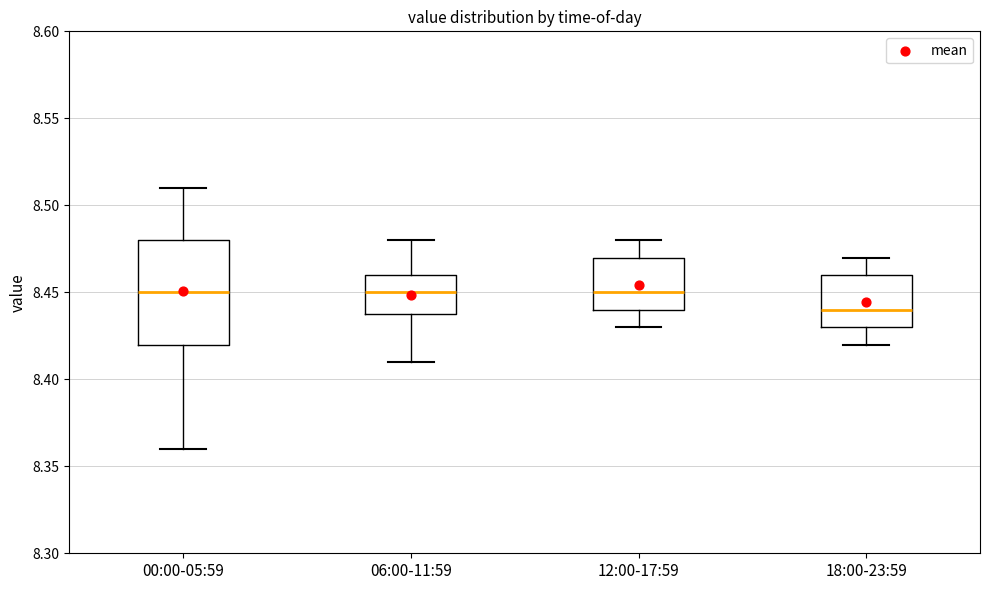

Reading left to right, transcribe this box plot: for each box, give where its median line is, the range the box spans, and where its two whiskers end, as read against the y-axis. The values are not printed on the chart, so give them approximately, as read against the axis.

00:00-05:59: median 8.45, box 8.42 to 8.48, whiskers 8.36 to 8.51
06:00-11:59: median 8.45, box 8.44 to 8.46, whiskers 8.41 to 8.48
12:00-17:59: median 8.45, box 8.44 to 8.47, whiskers 8.43 to 8.48
18:00-23:59: median 8.44, box 8.43 to 8.46, whiskers 8.42 to 8.47